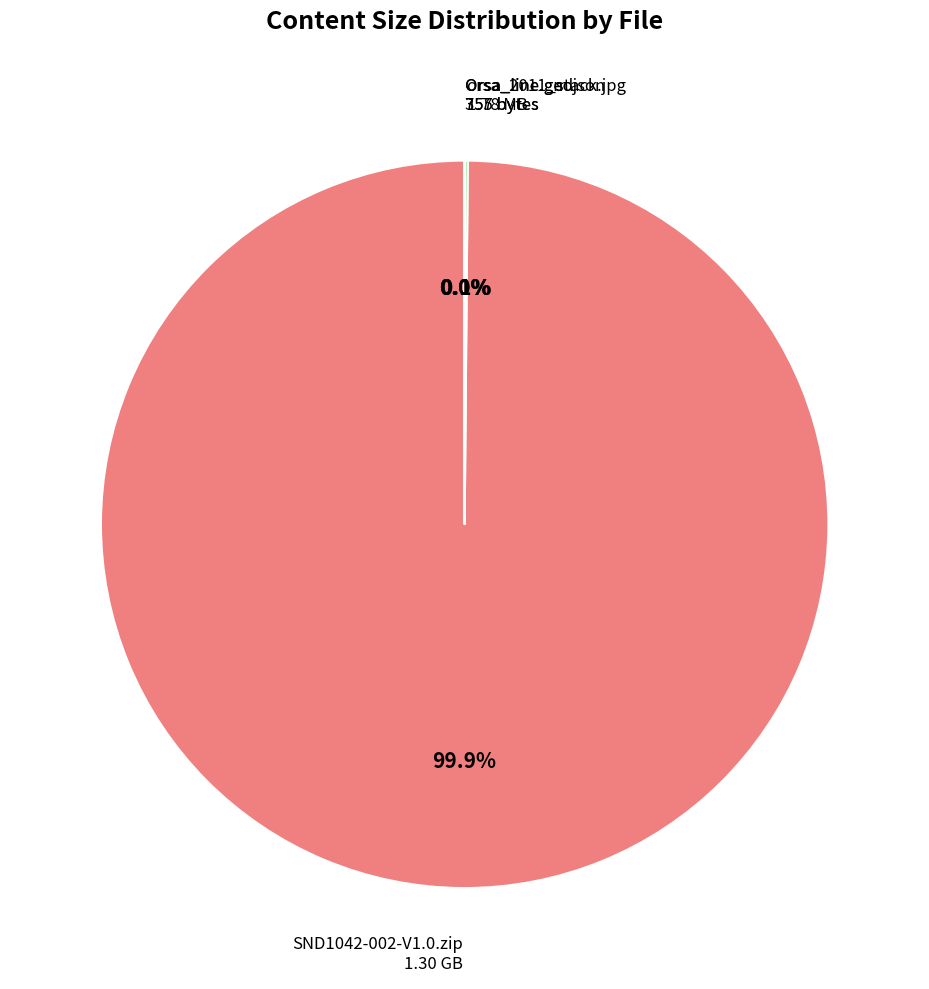

Is there a majority slice in this chart?

Yes